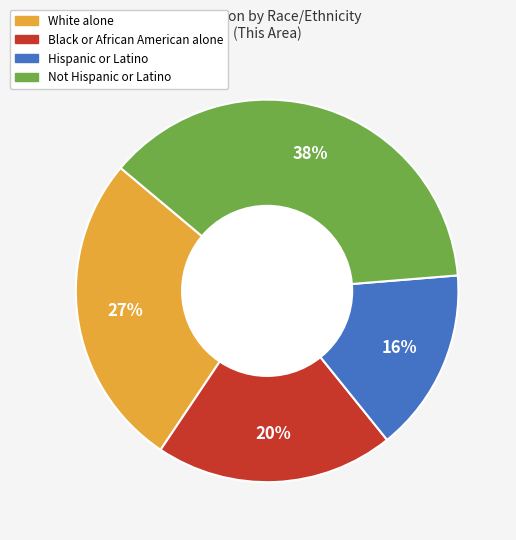

What percentage is the Hispanic or Latino slice, to the nearest percent?

16%